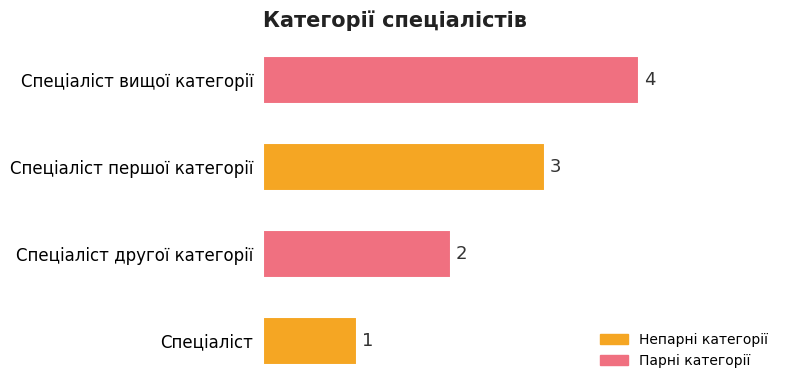

Where is the data nearest to the value 2?

Спеціаліст другої категорії